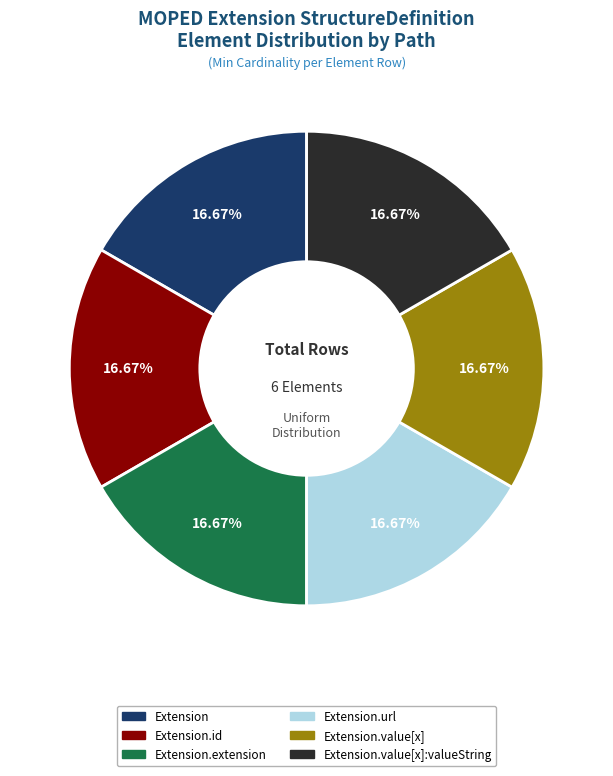

Is there any slice that represents more than half of the pie?

No